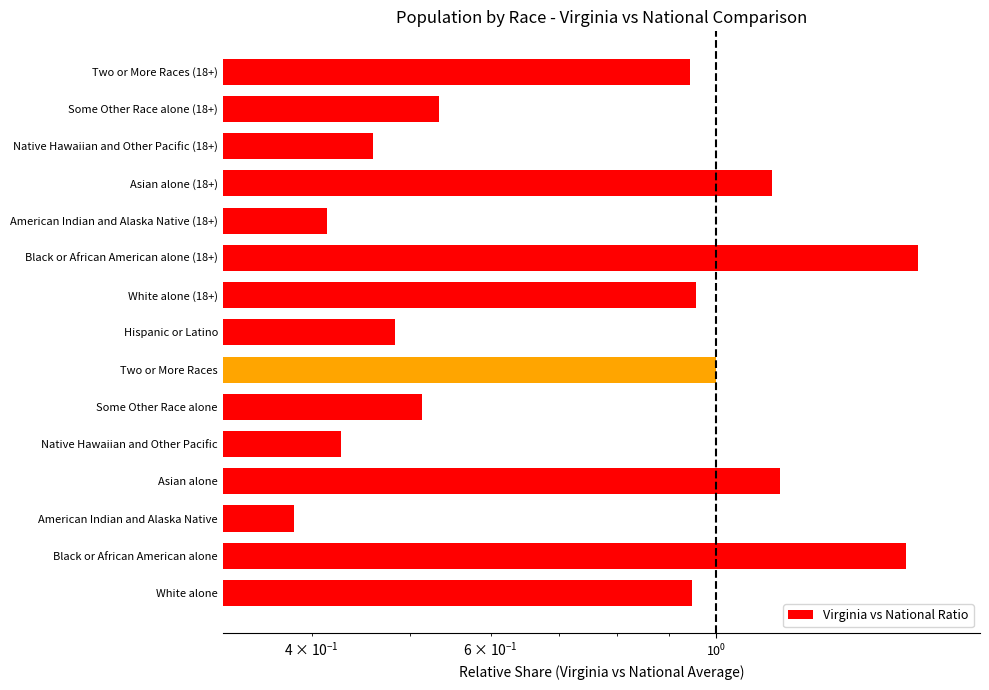

What is the difference between the maximum and minimum values?

1.2